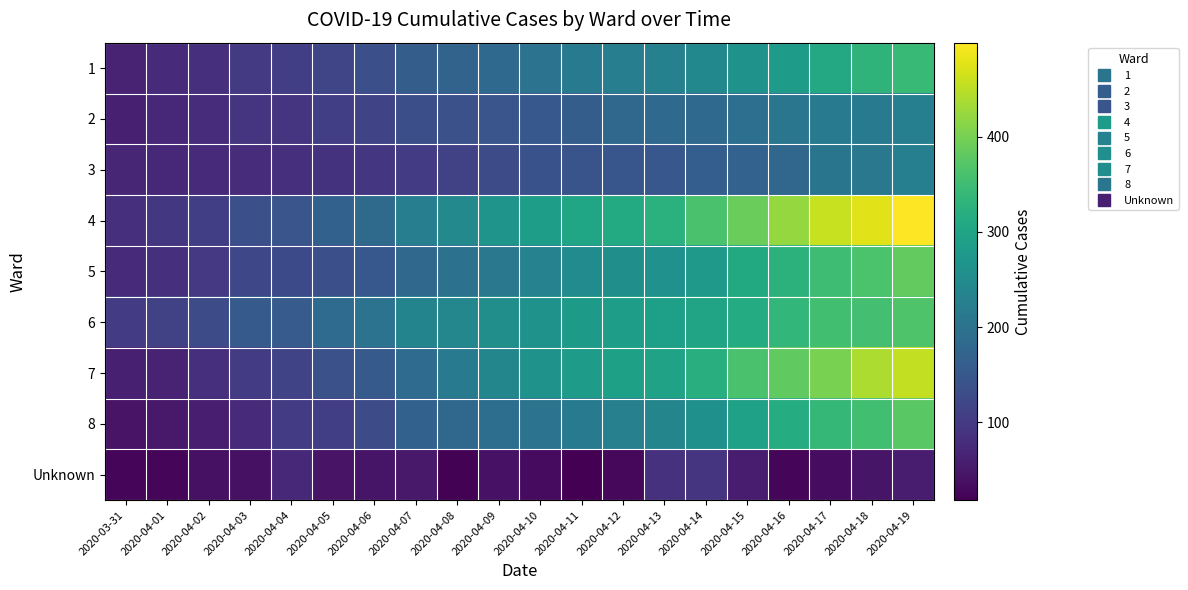

At which category is the sum across all series the highest?

2020-04-19